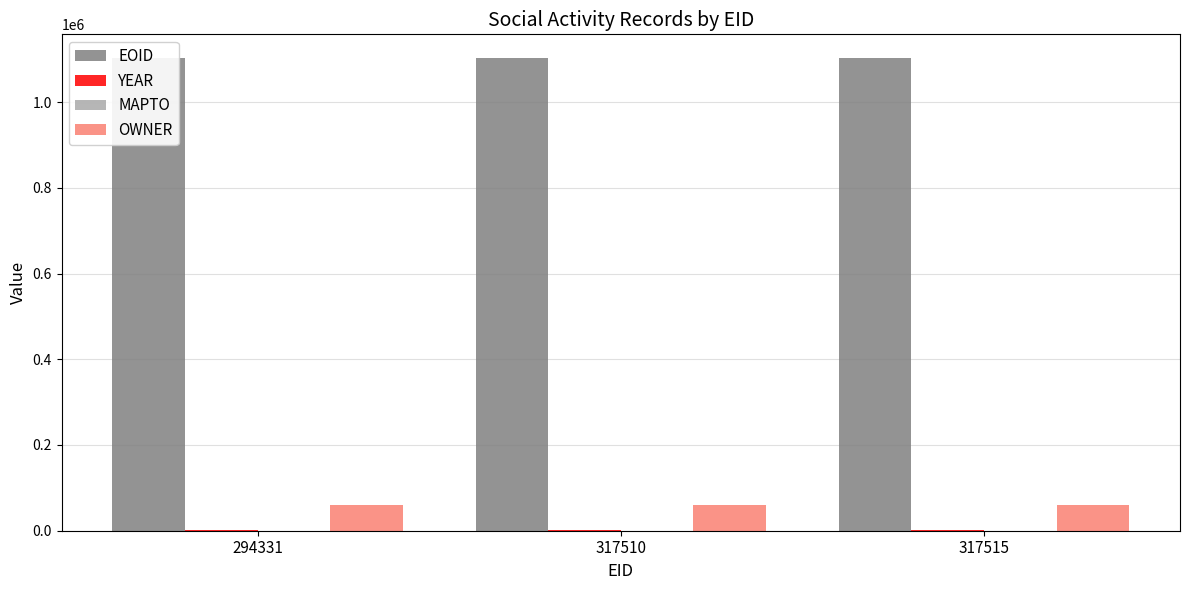

Between 294331 and 317515, which is larger?

294331